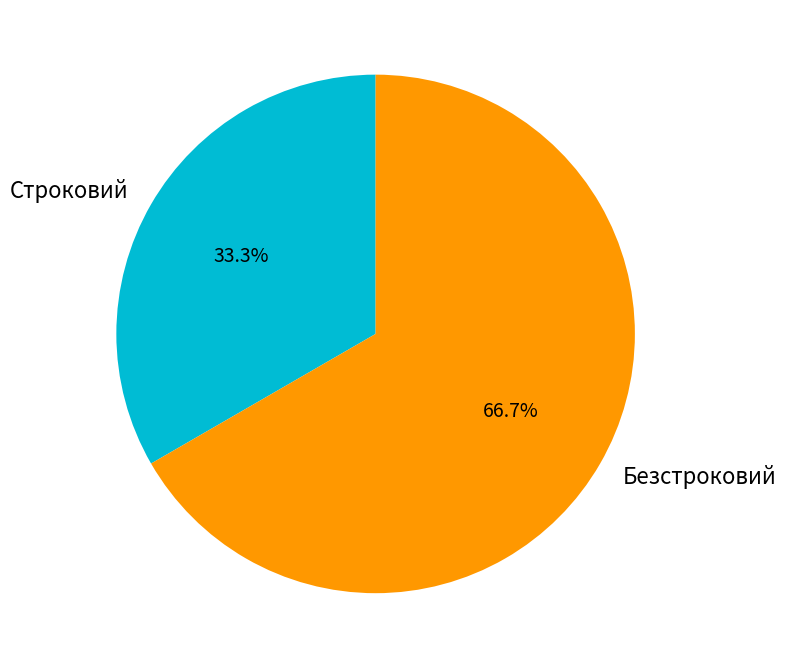

What portion of the pie excludes Строковий?

66.7%